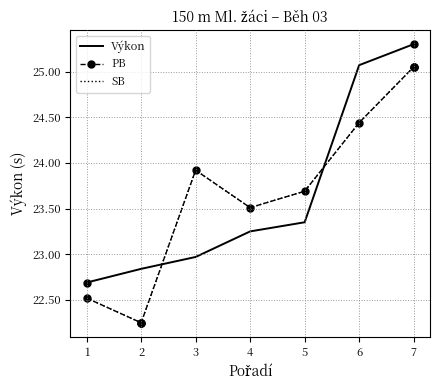

Which series has the largest range (max minus min)?

PB